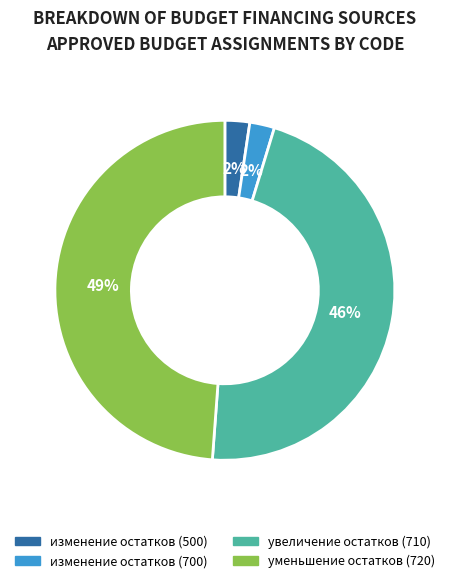

Is there a majority slice in this chart?

No